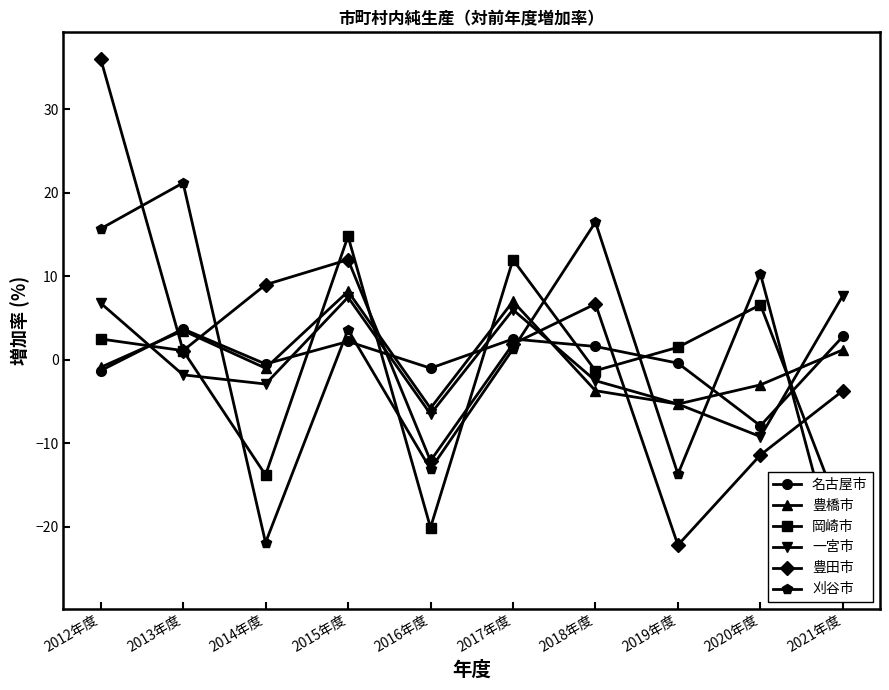

True or false: 名古屋市 has a value of 0.9 at 2018年度.

False